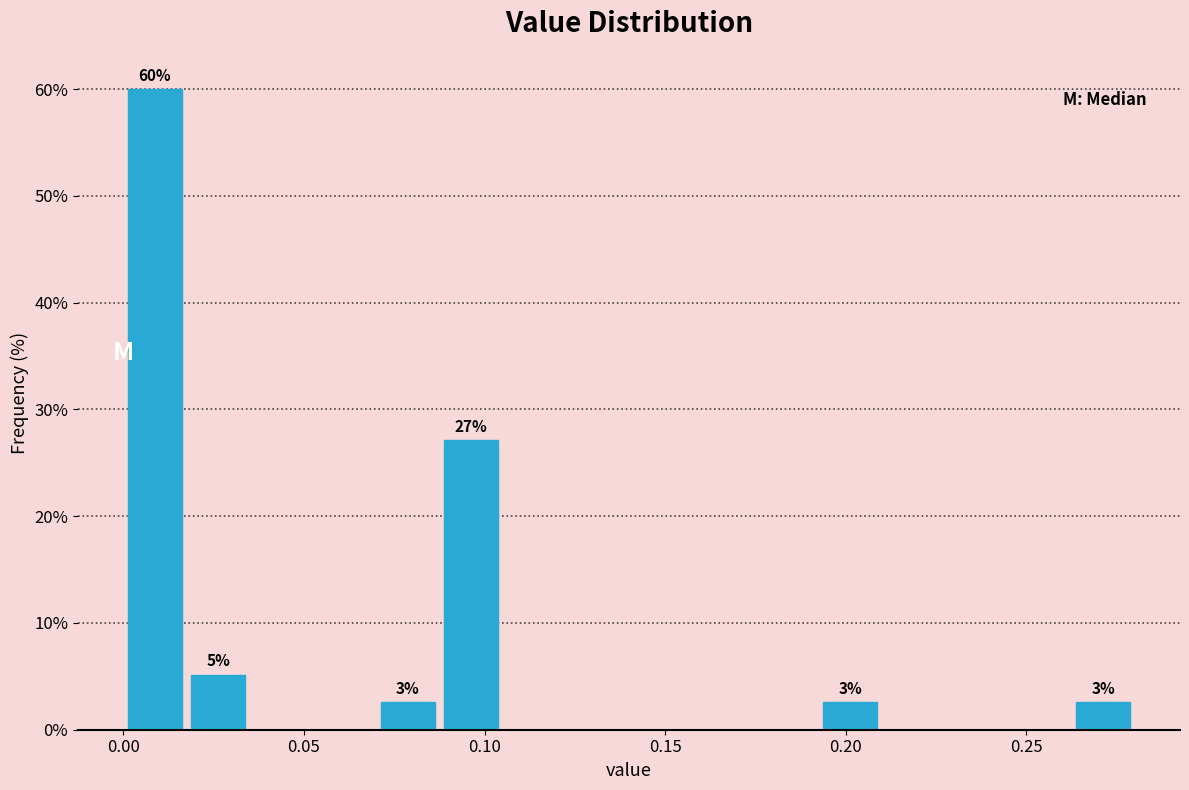

Around what value on the x-axis is the tallest bar? Give the approximate position of its centre, as read against the axis.

0.010